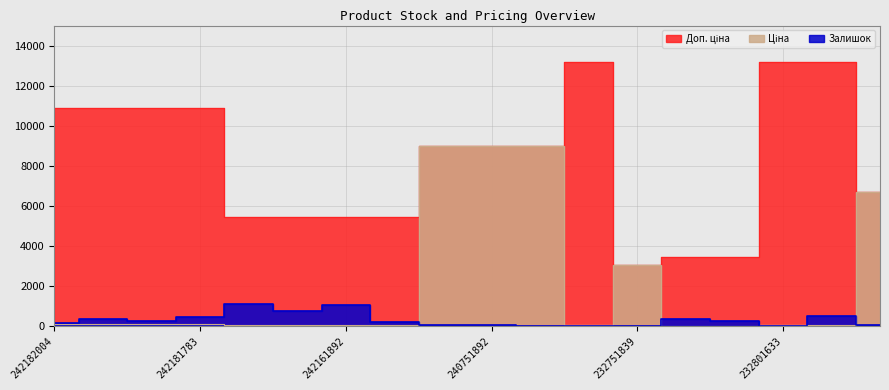

What are all the series names shown in the legend?

Залишок, Ціна, Доп. ціна